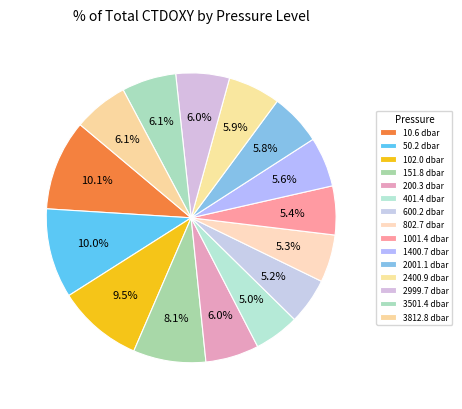

To the nearest percent, what percentage of the pie is 3812.8 dbar?

6%